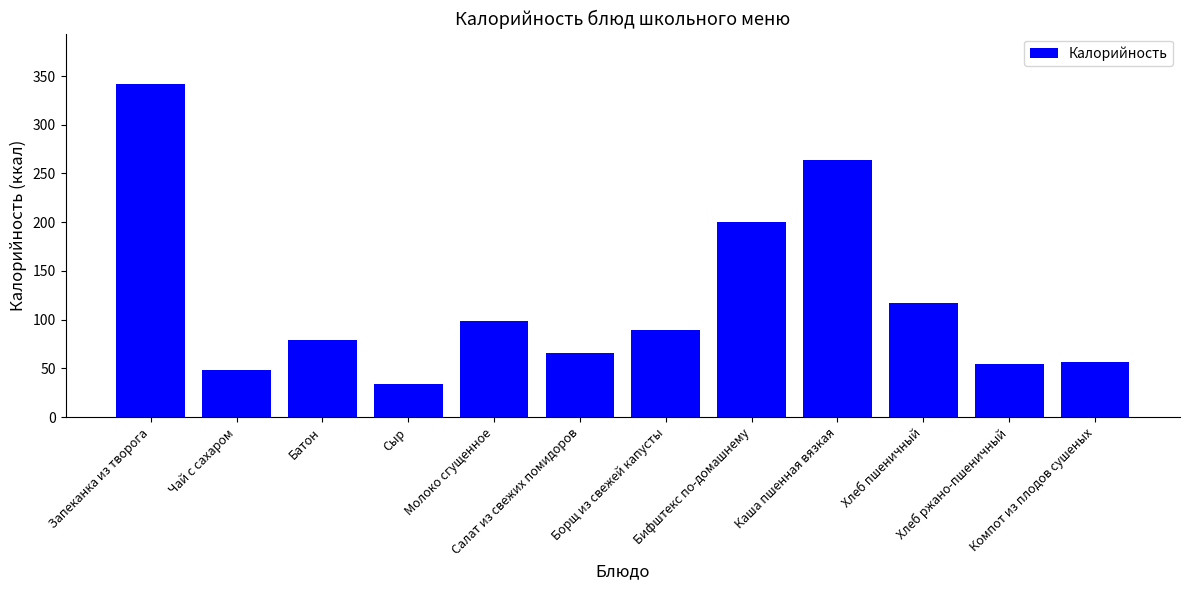

Where is the data nearest to the value 188?

Бифштекс по-домашнему